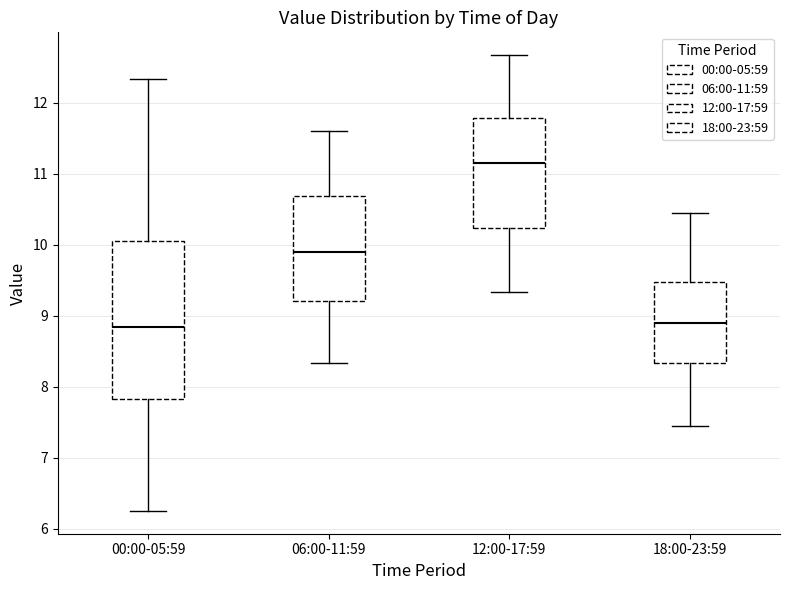

Where does the median line of the box for 18:00-23:59 sit on the y-axis? The values are not printed on the chart, so give them approximately, as read against the axis.

8.9